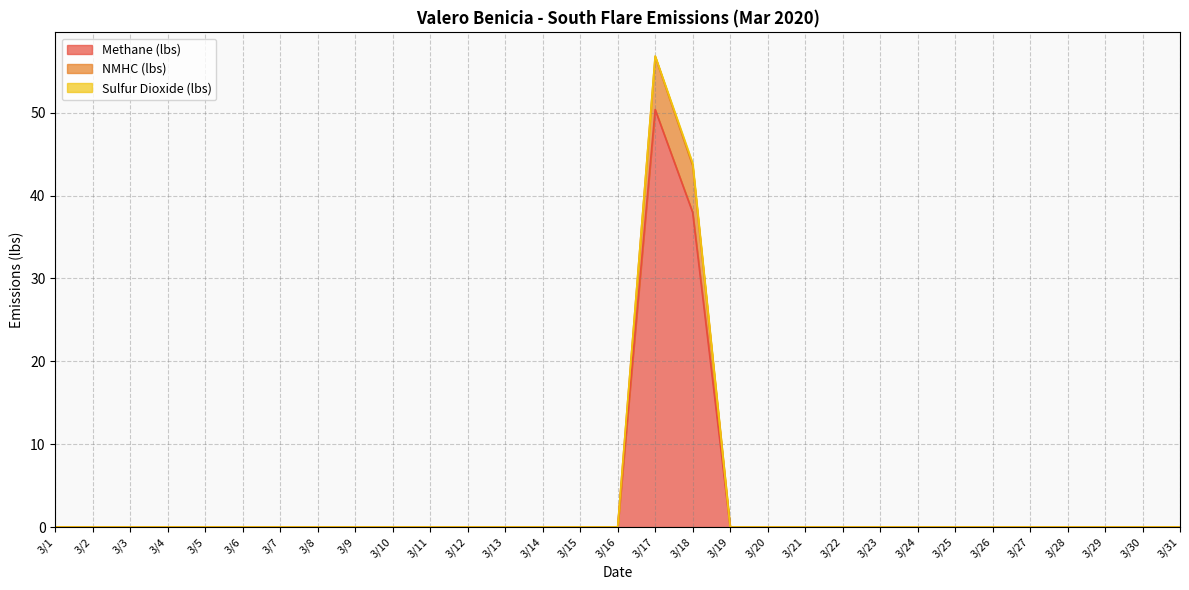

True or false: NMHC (lbs) and Methane (lbs) cross at least once.

False